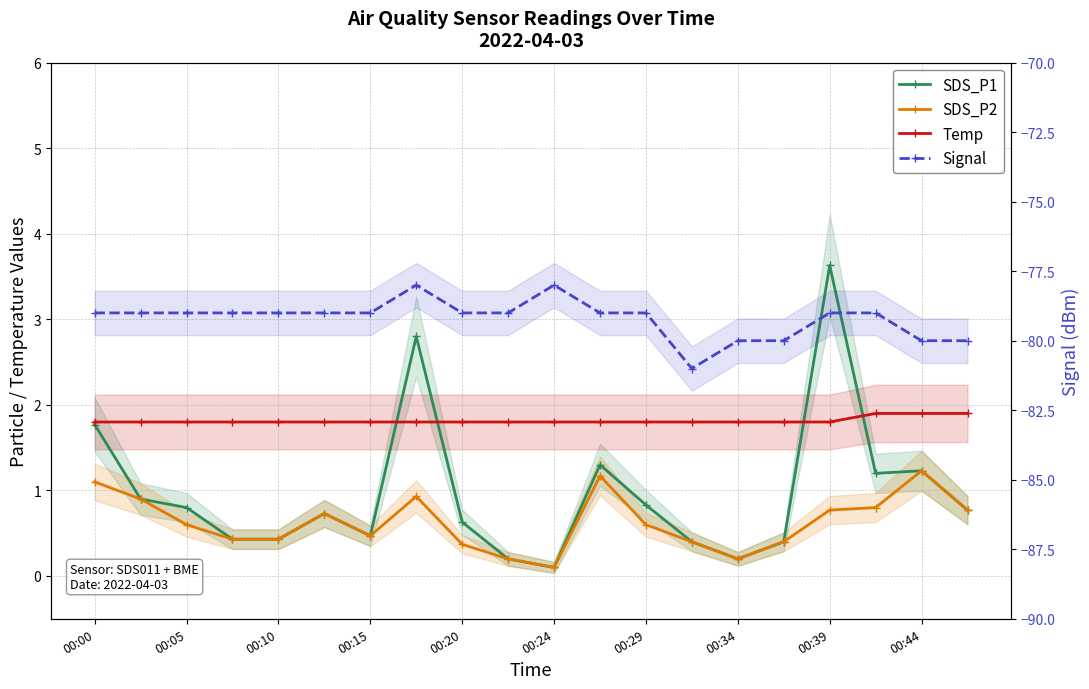

True or false: SDS_P1 and SDS_P2 intersect in this chart.

False